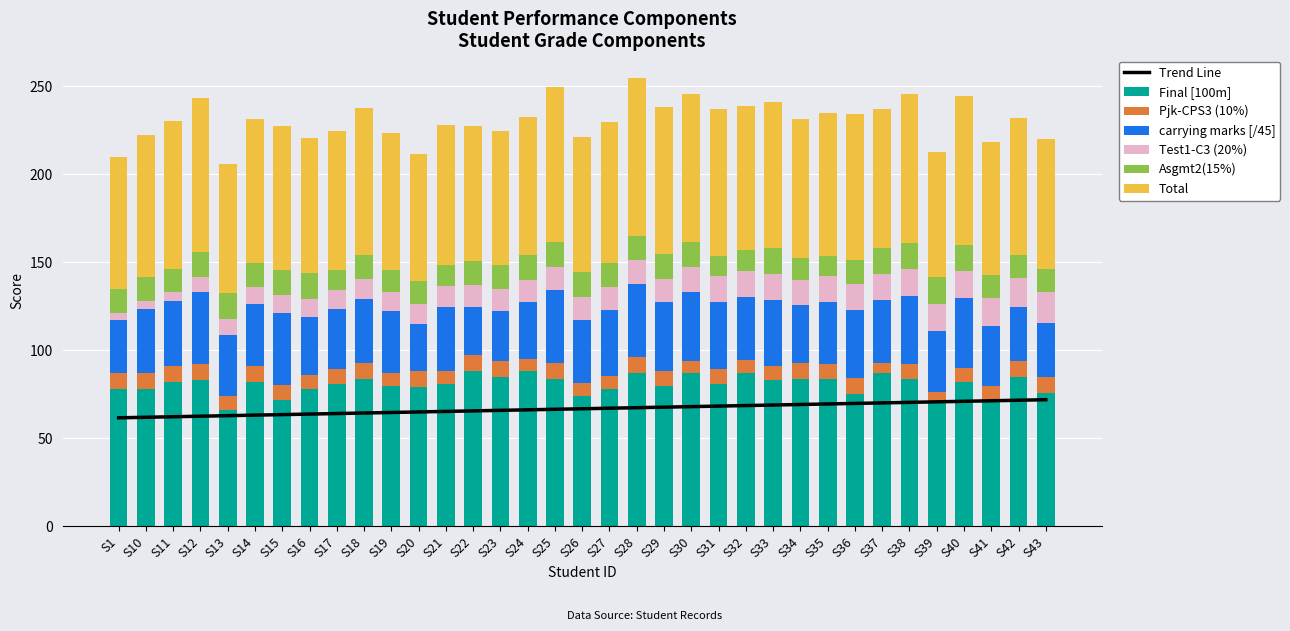

What is the difference between the maximum and minimum values in the Final [100m] series?

22.0